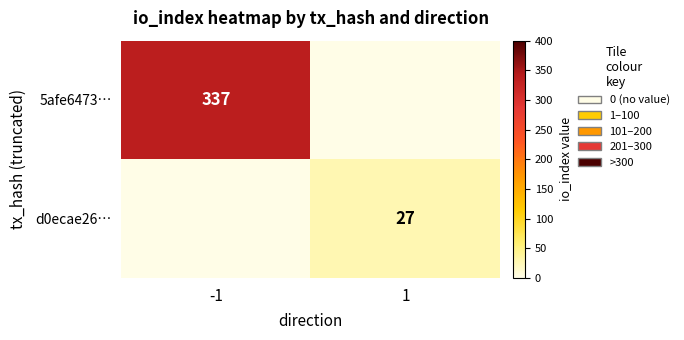

The value of d0ecae26… at 1 is 27. True or false?

True